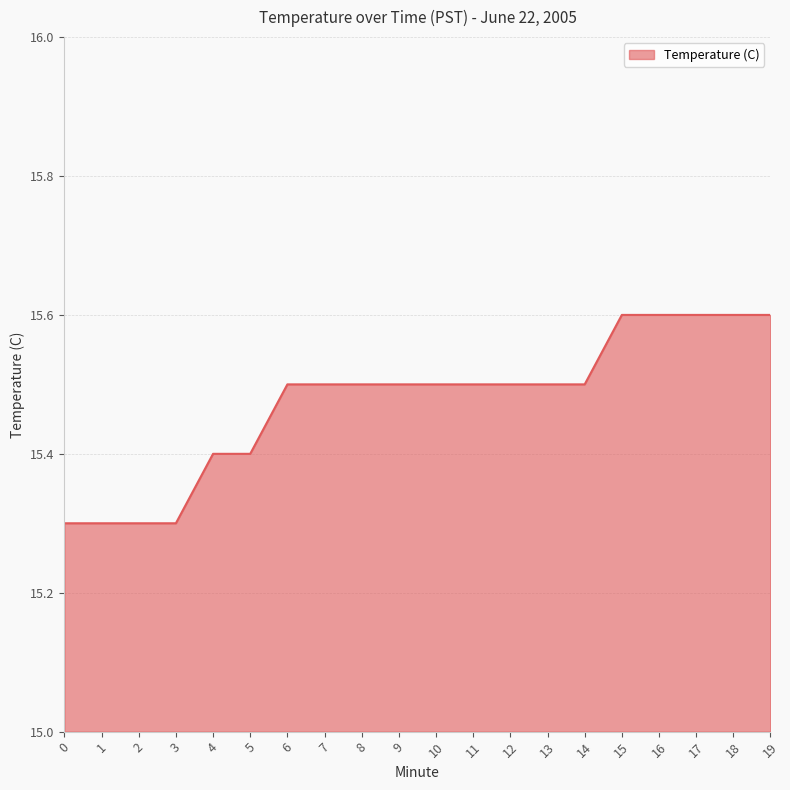

How many values are between 15 and 16?

20